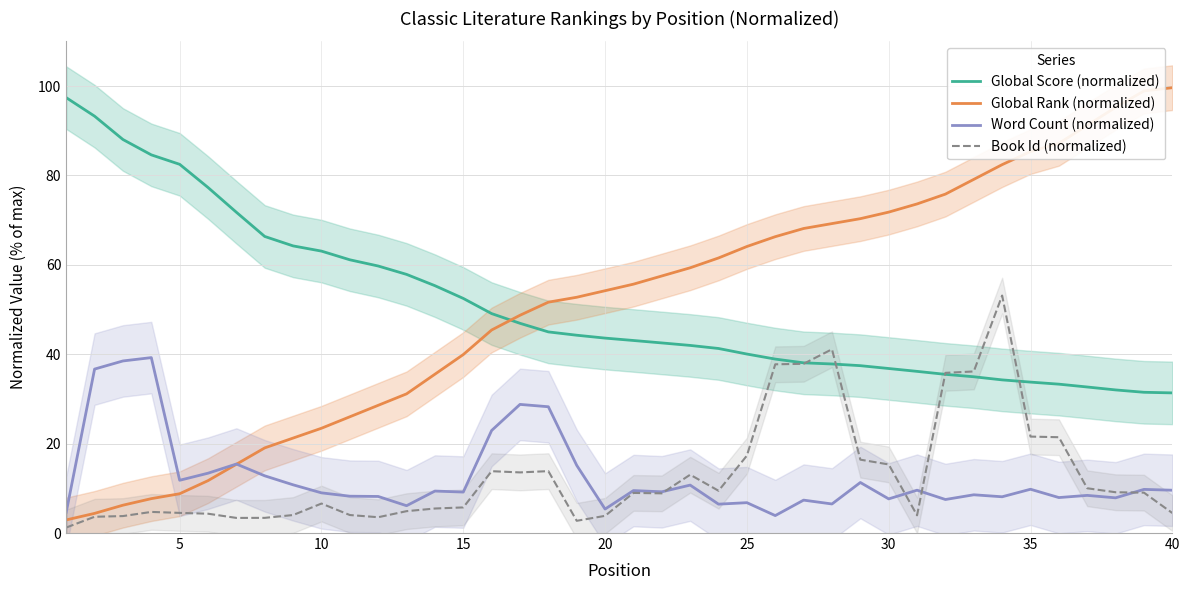

Which series has the largest total across all categories?

Global Rank (normalized)